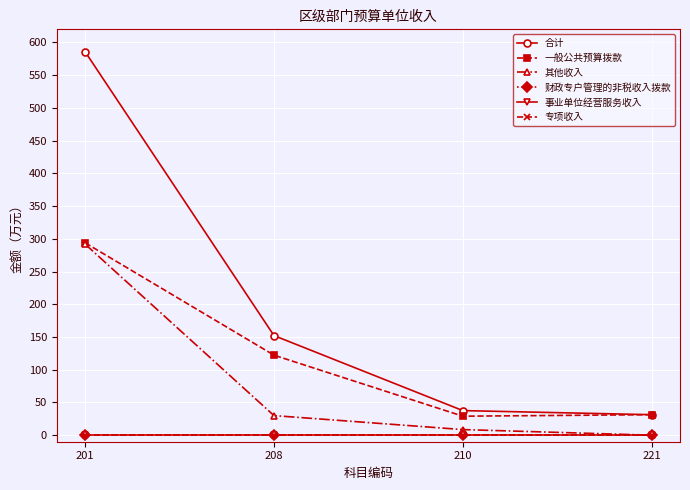

Which series has the widest spread of values?

合计